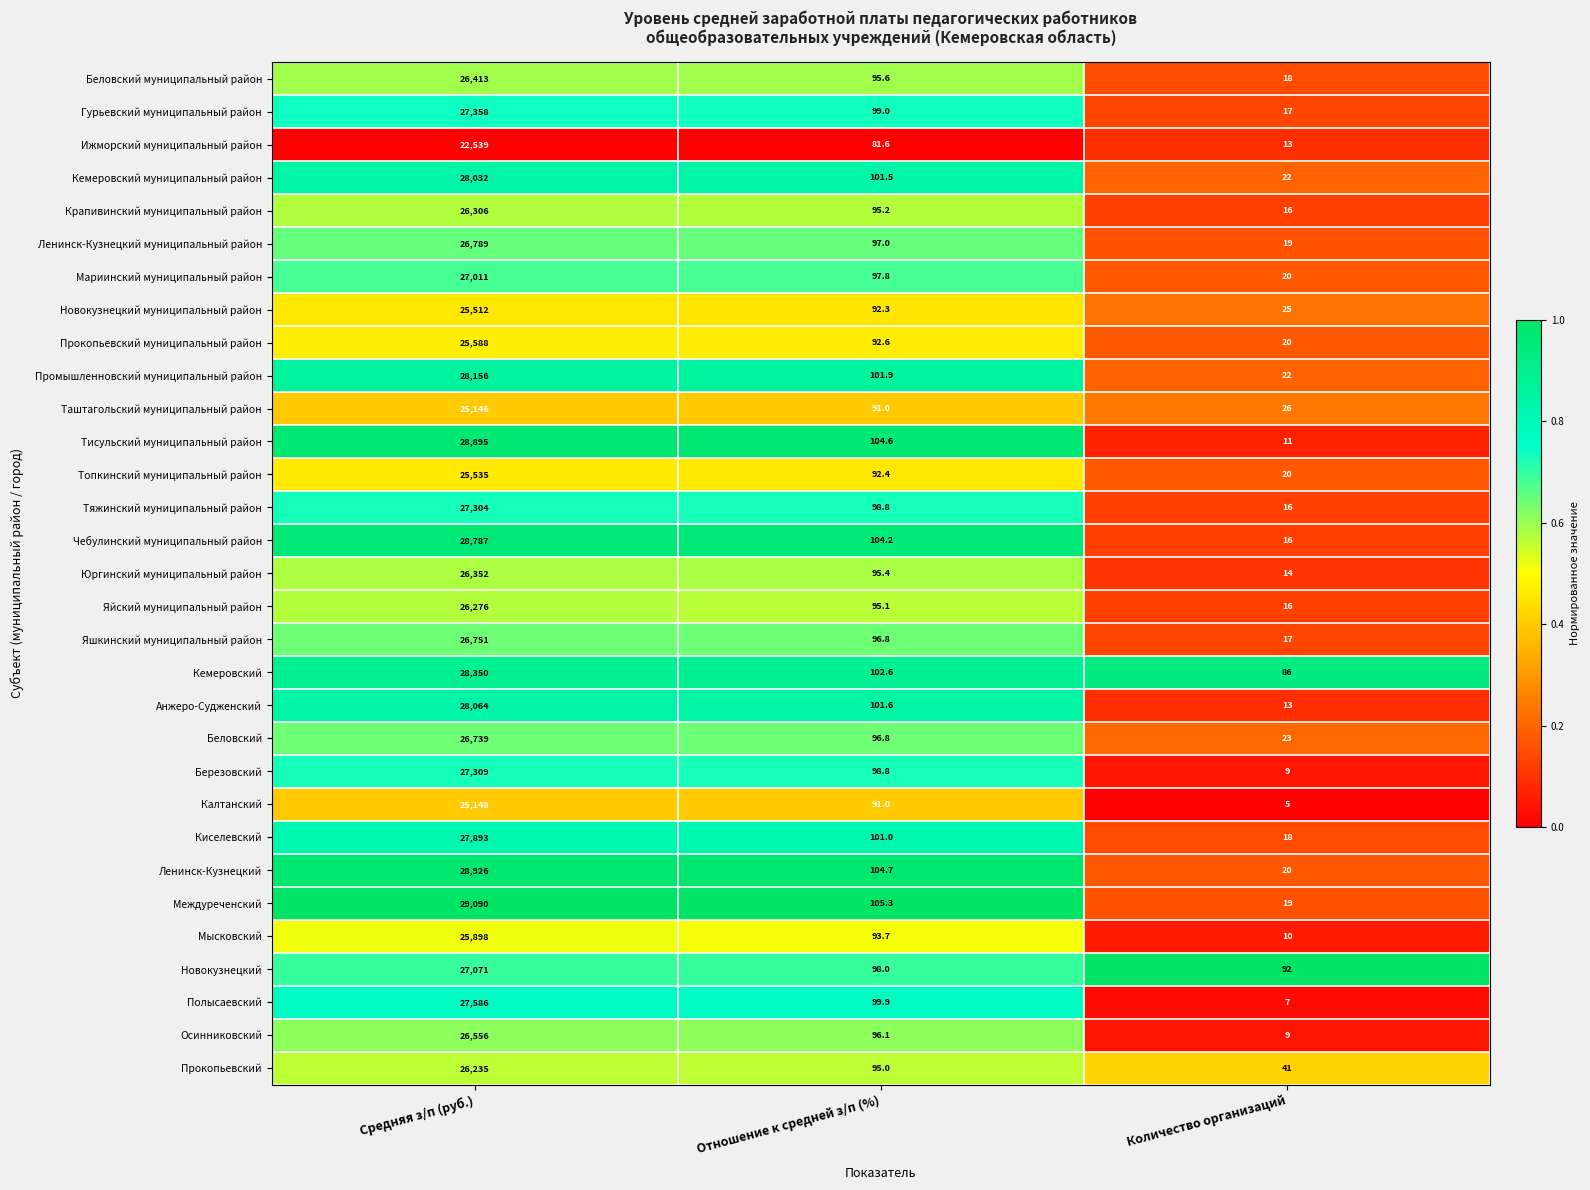

Which series changed the most between Отношение к средней з/п (%) and Количество организаций?

Тисульский муниципальный район